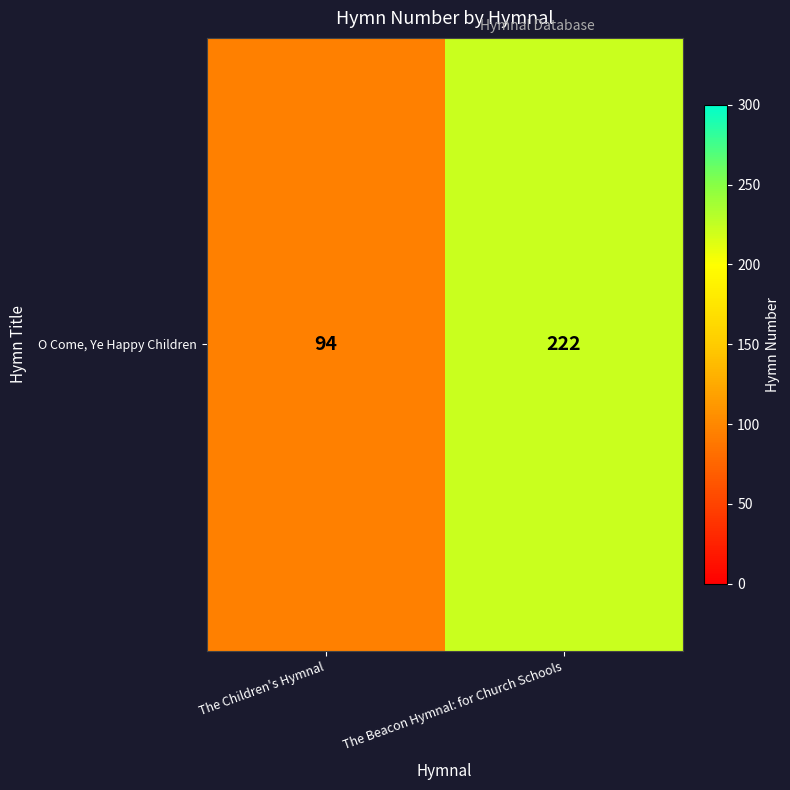

What is the sum of all values?

316